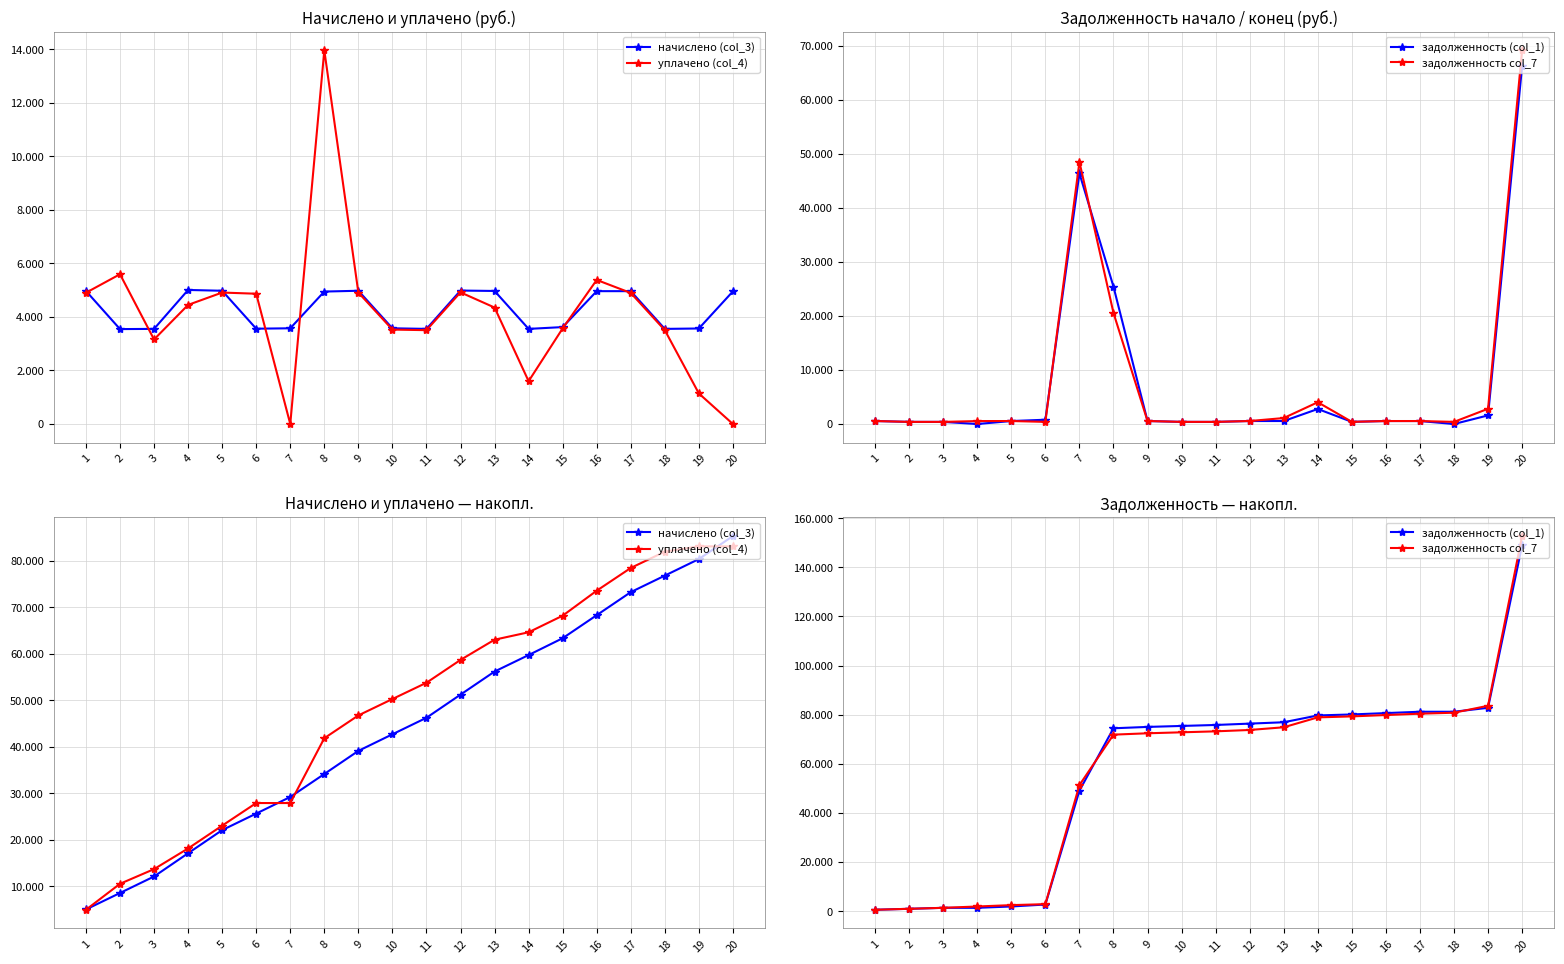

What is the value of the начислено (col_3) point at the 16th from the left?

68342.7